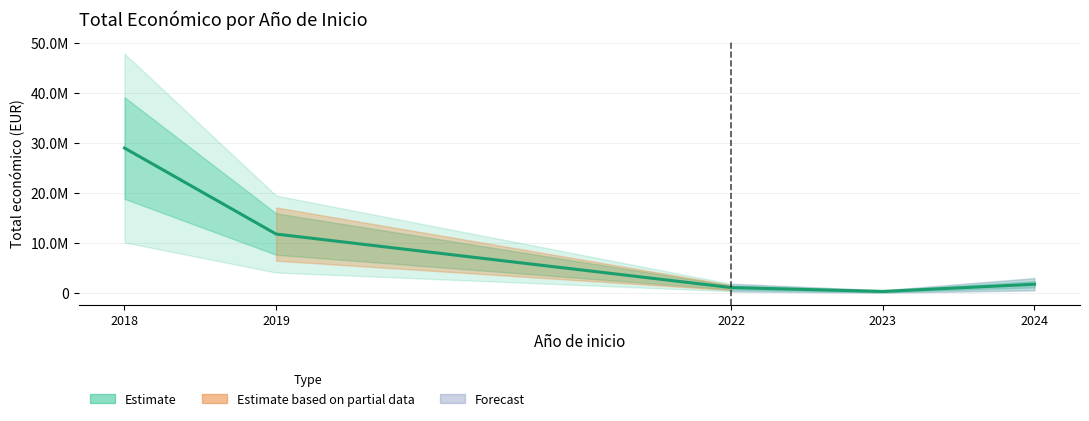

What is the value of the 3rd point from the left?

1132121